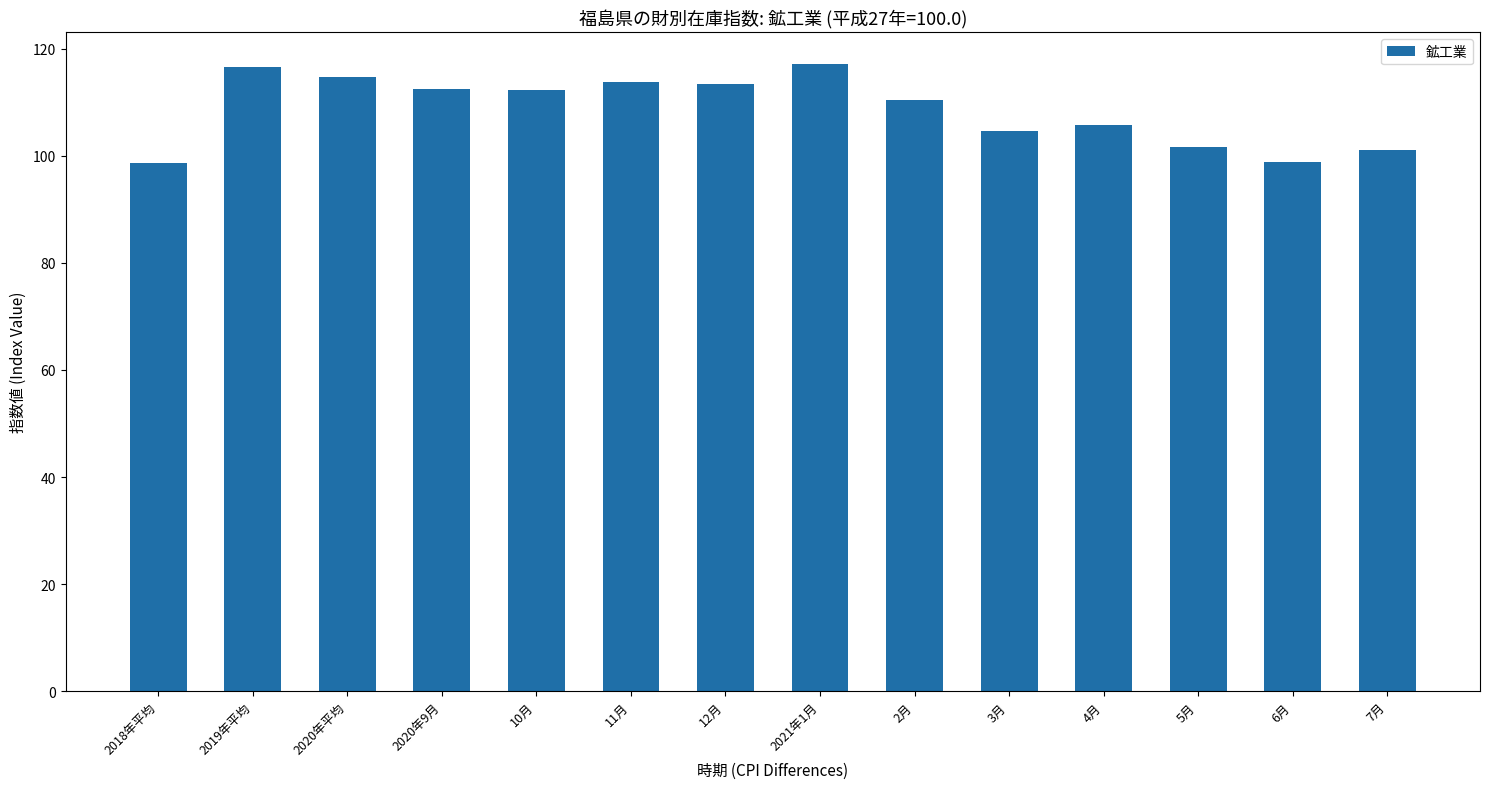

What is the smallest value displayed?

98.7